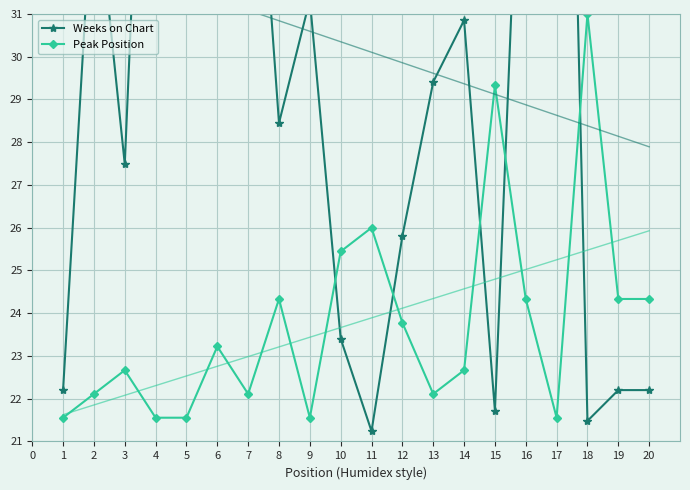

What is the value of the Peak Position point at the 8th from the left?

24.3